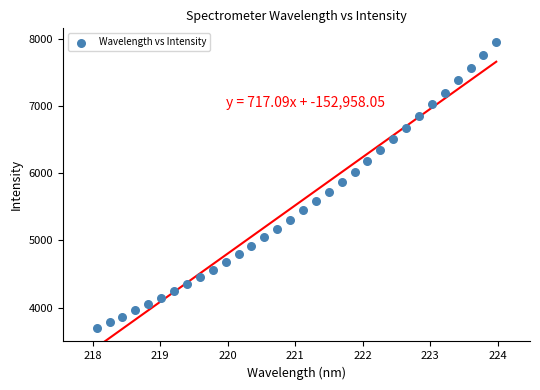

What is the range of X values (max minus min)?

5.9